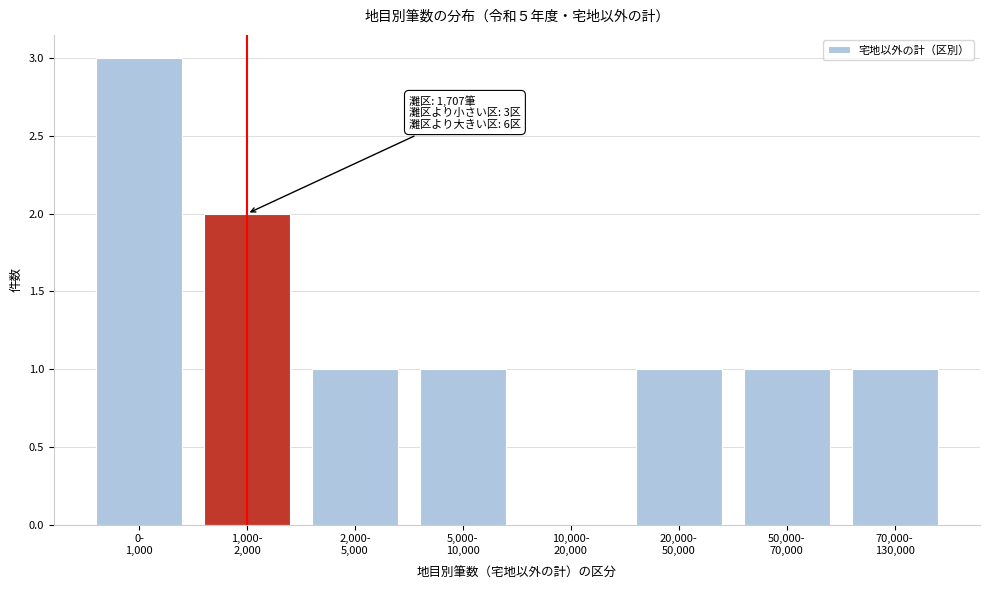

What is the maximum value shown in the chart?

3